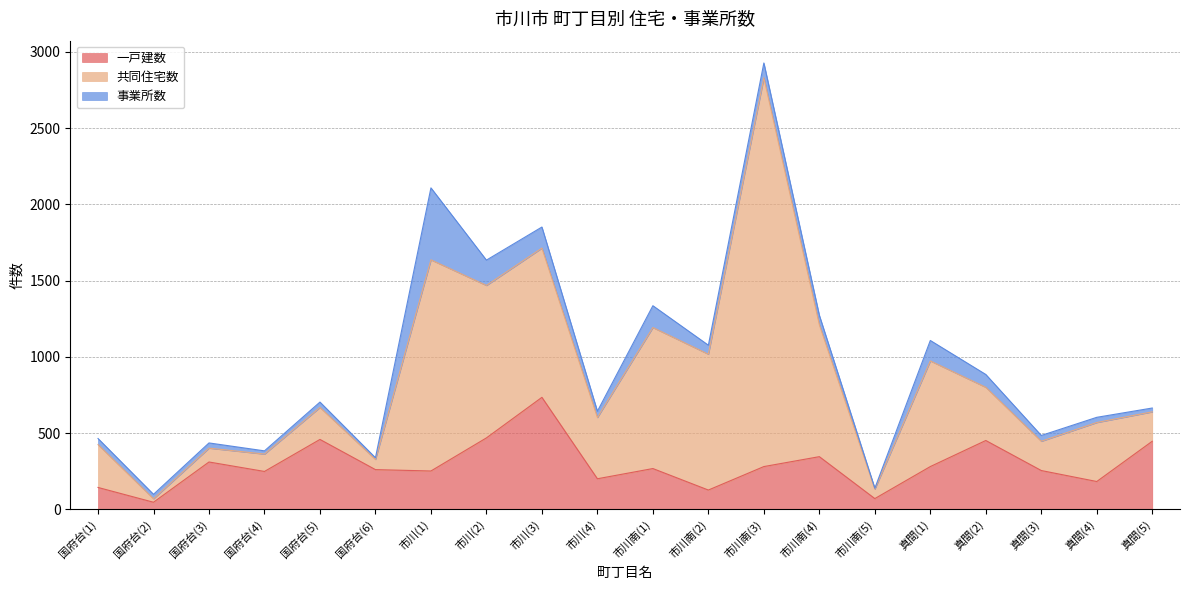

How many series are shown in this chart?

3